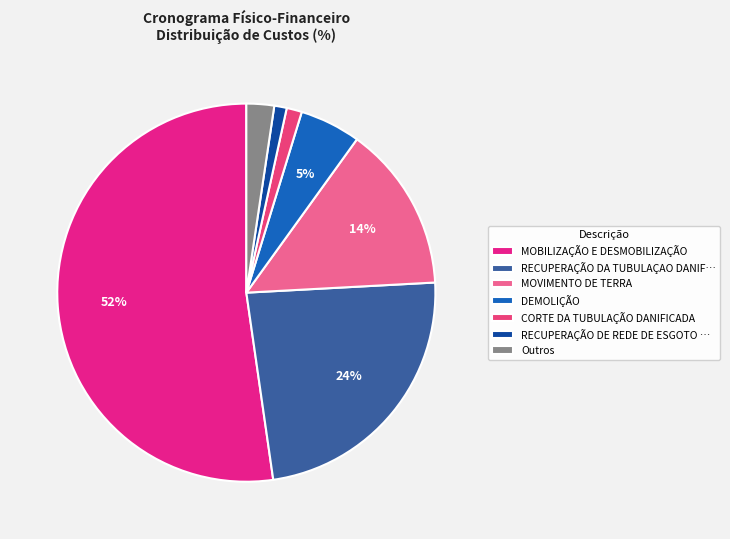

To the nearest percent, what is the combined percentage of MOVIMENTO DE TERRA and DEMOLIÇÃO?

19%